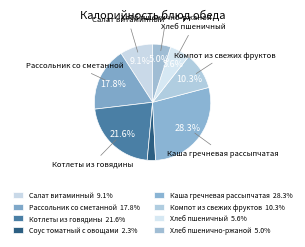

How much of the chart is everything except Хлеб пшеничный?

94.4%